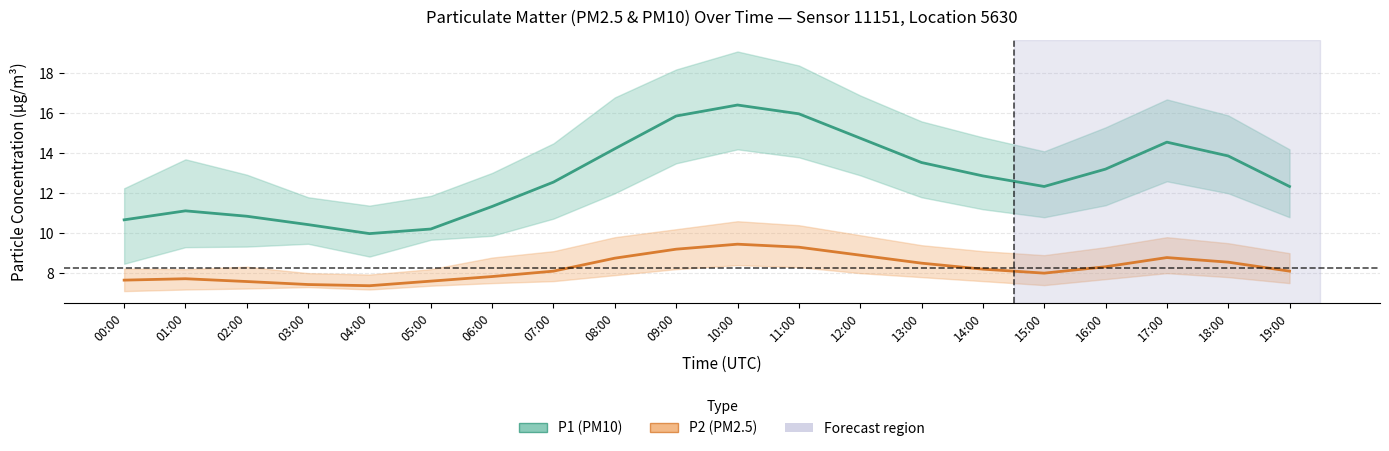

True or false: P2 (PM2.5) estimate has more than 2 interior local peaks.

True